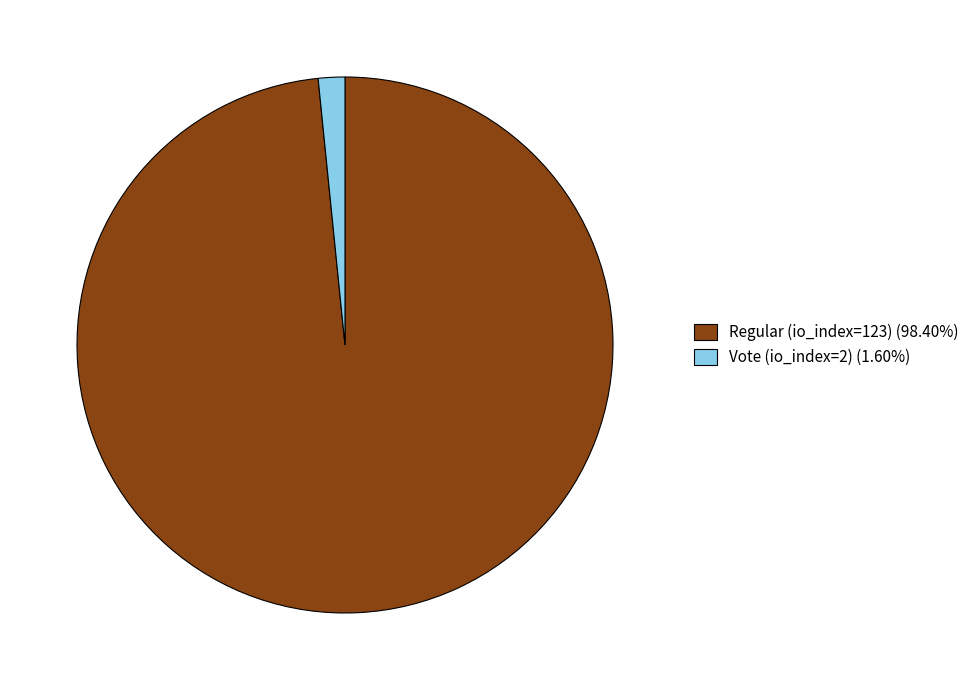

Approximately how many times larger is the value at Regular (io_index=123) compared to Vote (io_index=2)?

61.5